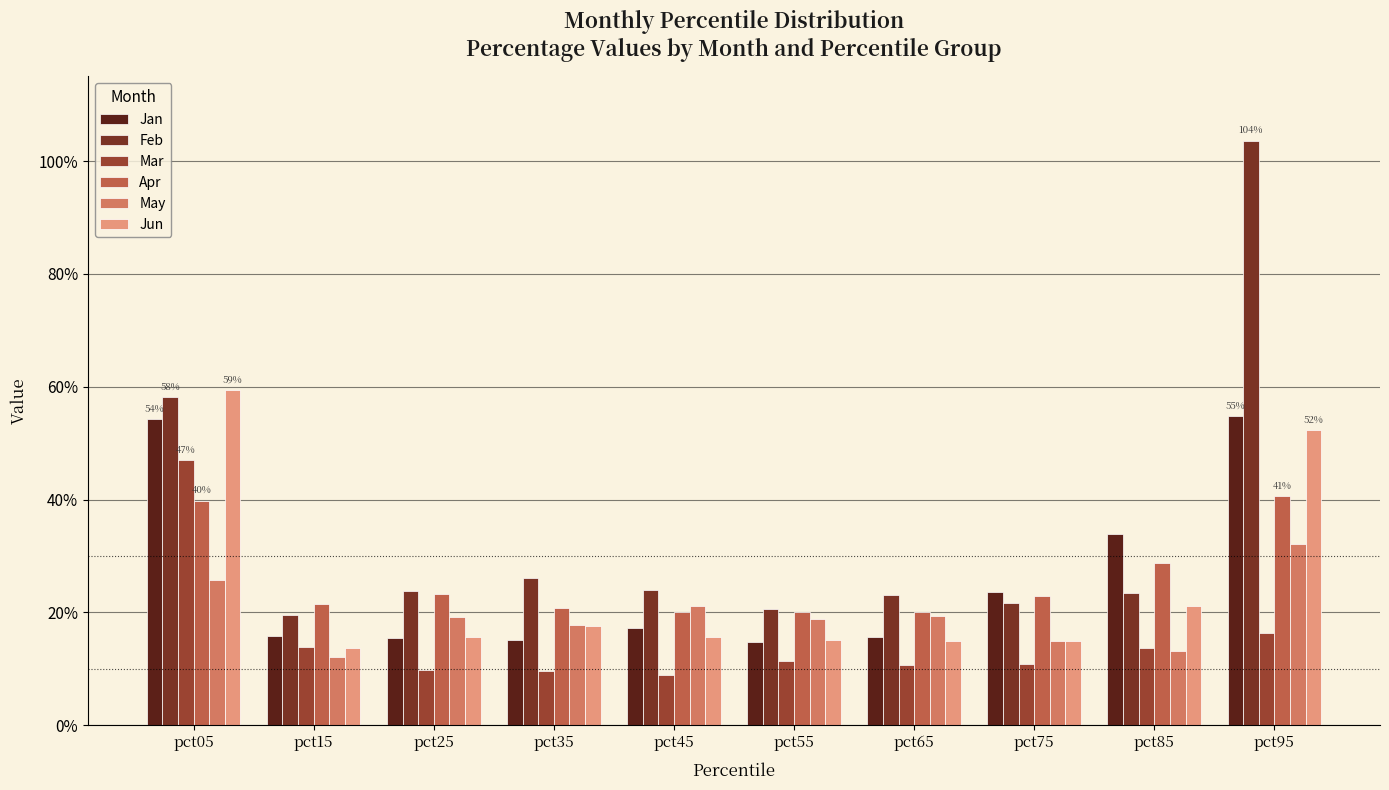

Does the chart contain stacked bars?

No